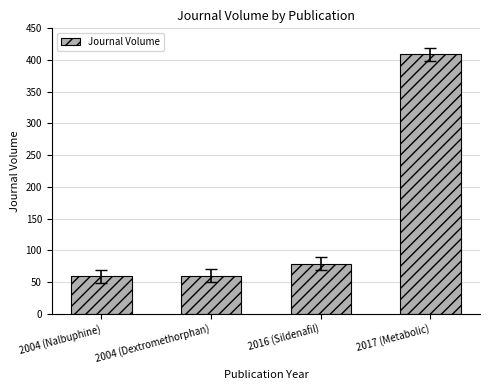

How many values are below 79?

2